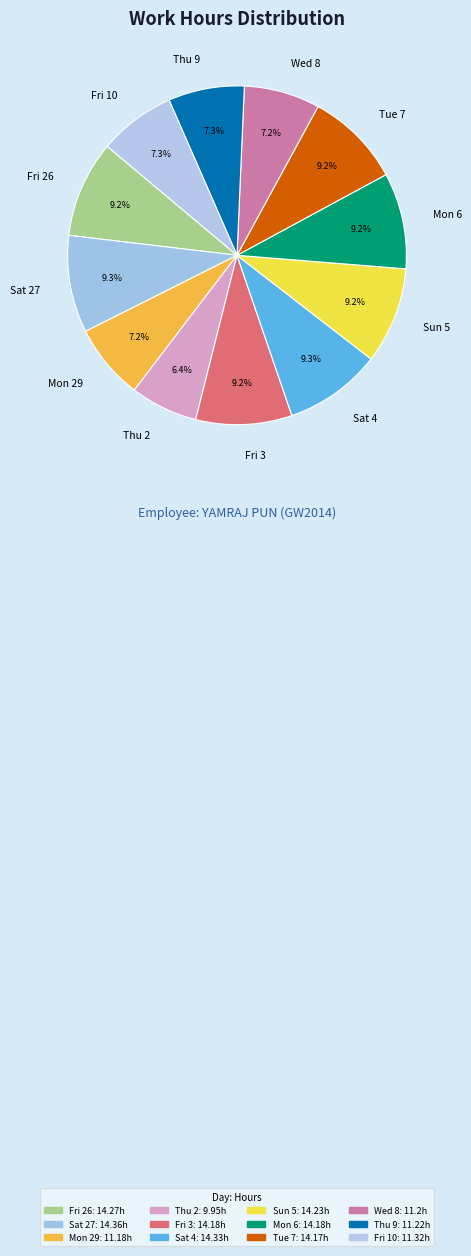

How many segments does this pie chart have?

12